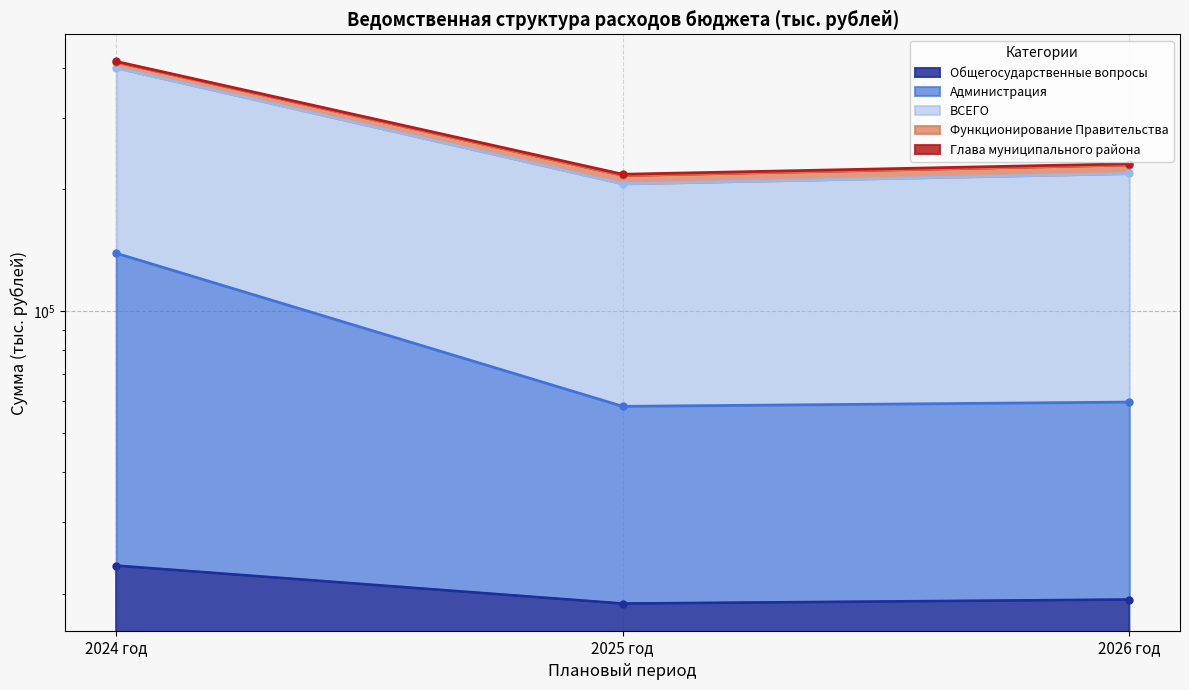

How many categories are shown in the chart?

3